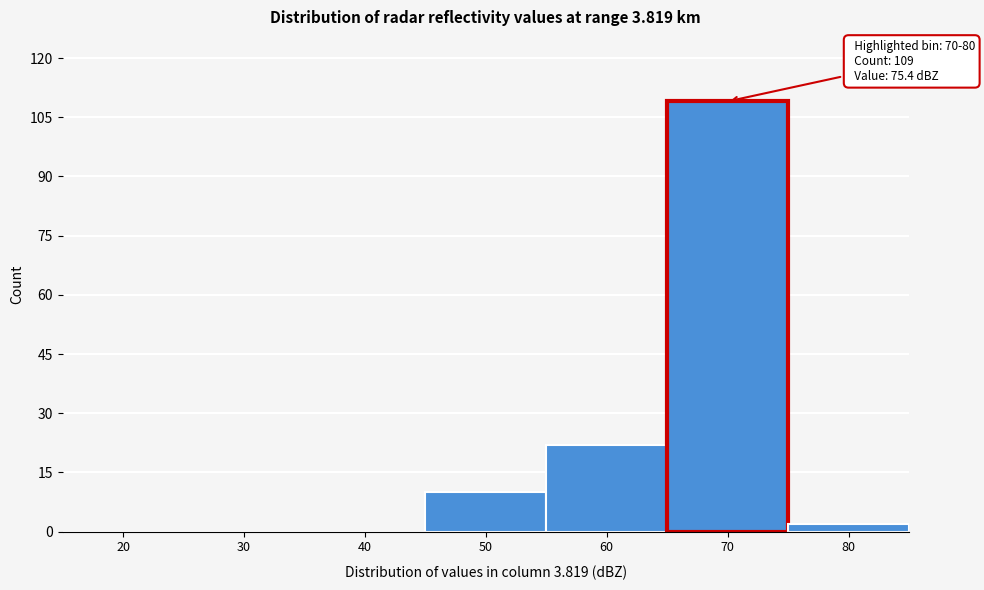

Reading left to right, transcribe all the data shown in this chart.

20=0	30=0	40=0	50=10	60=22	70=109	80=2